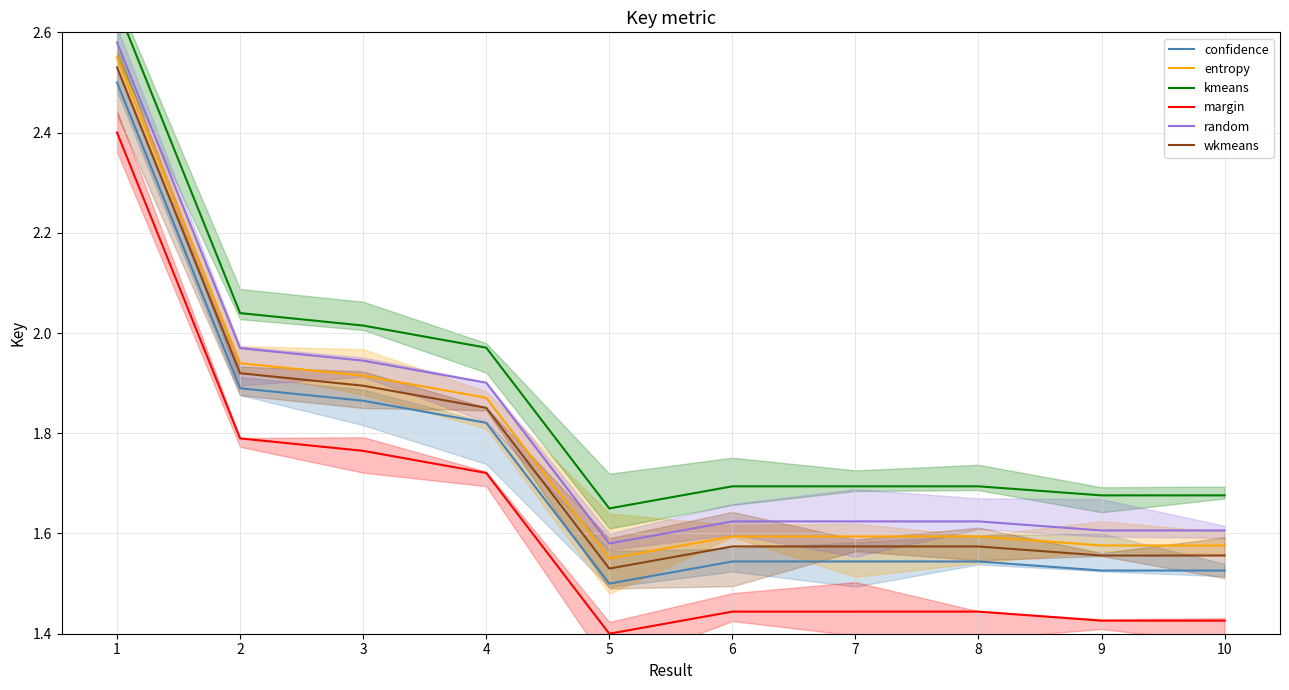

At which category does kmeans reach its first local valley?

5